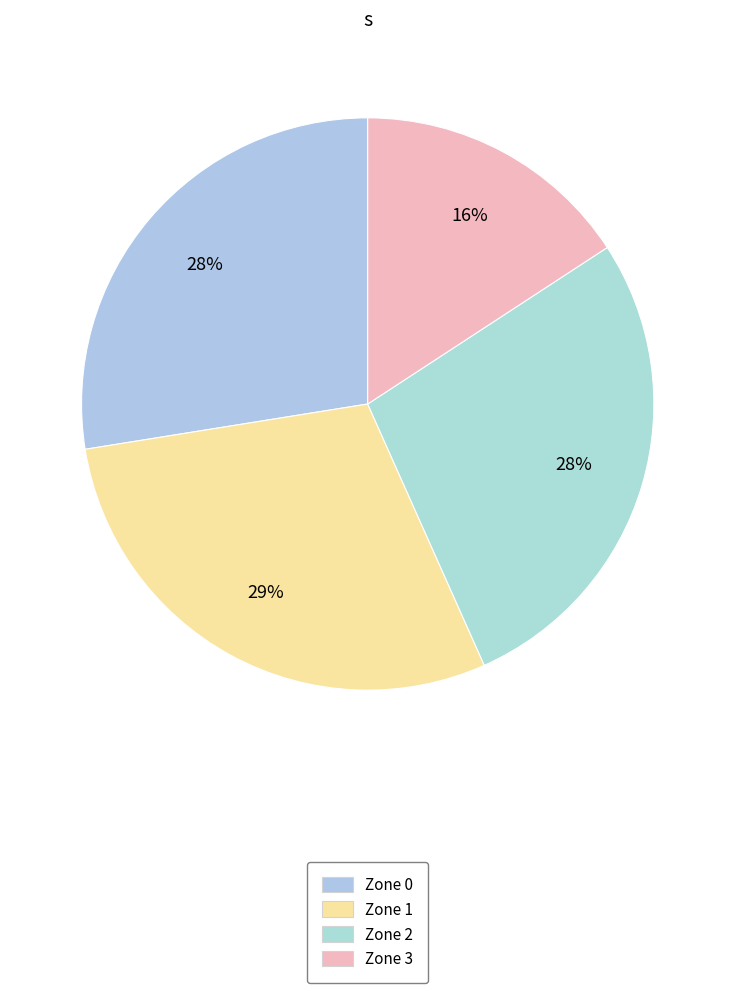

Which category has the biggest portion of the pie?

Zone 1